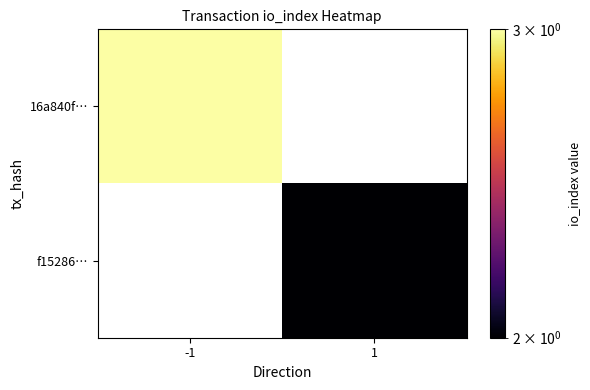

At how many categories does at least one series exceed 2?

1